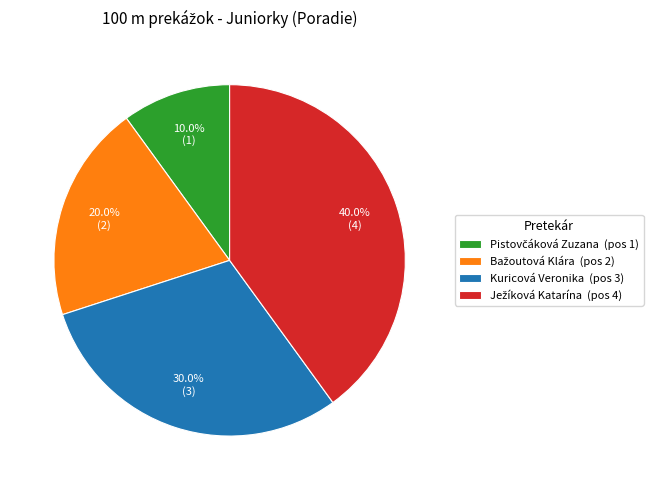

Does Kuricová Veronika (pos 3) represent more than half of the total?

No